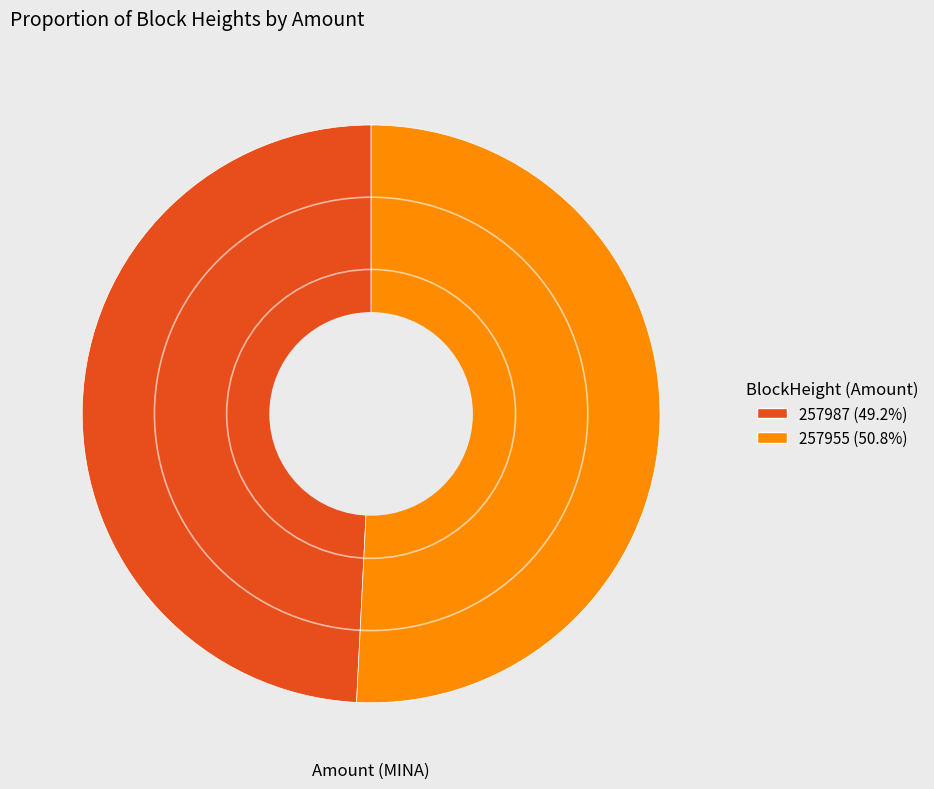

Is there any slice that represents more than half of the pie?

Yes